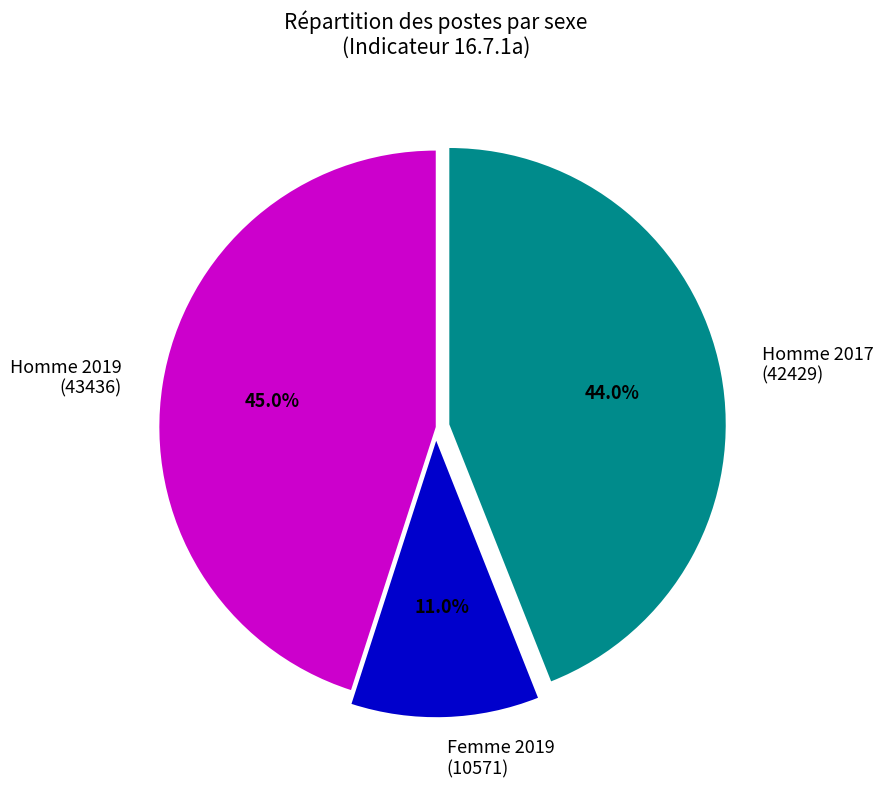

How many slices are in this pie chart?

3